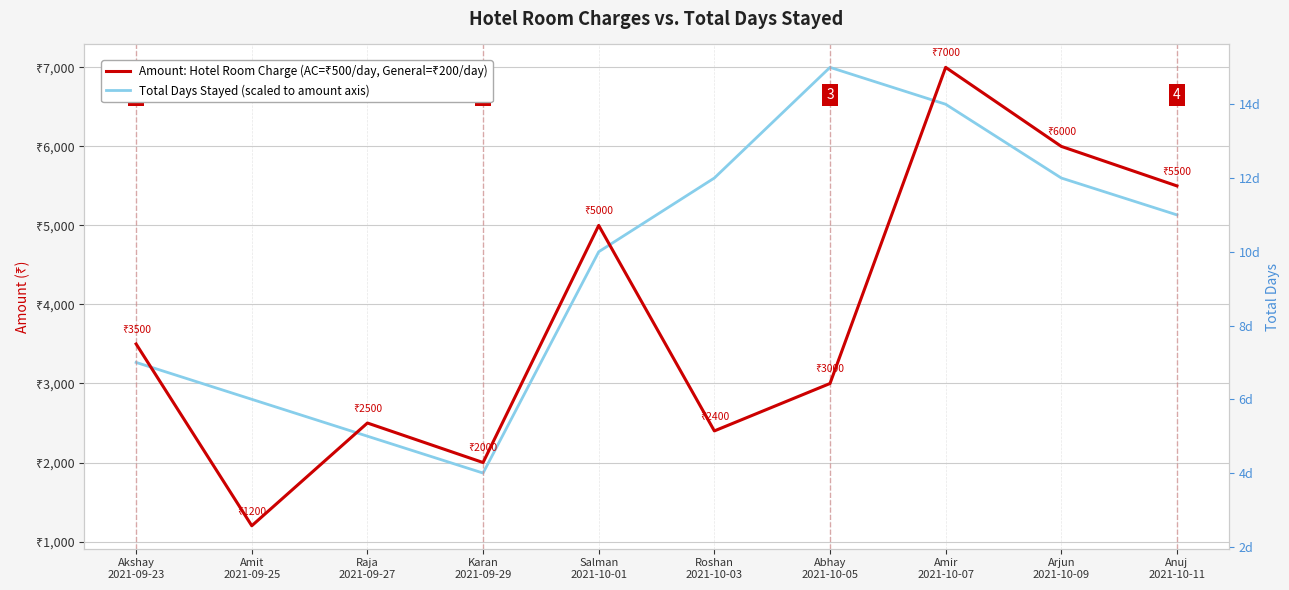

What position from the left is Amit
2021-09-25?

2